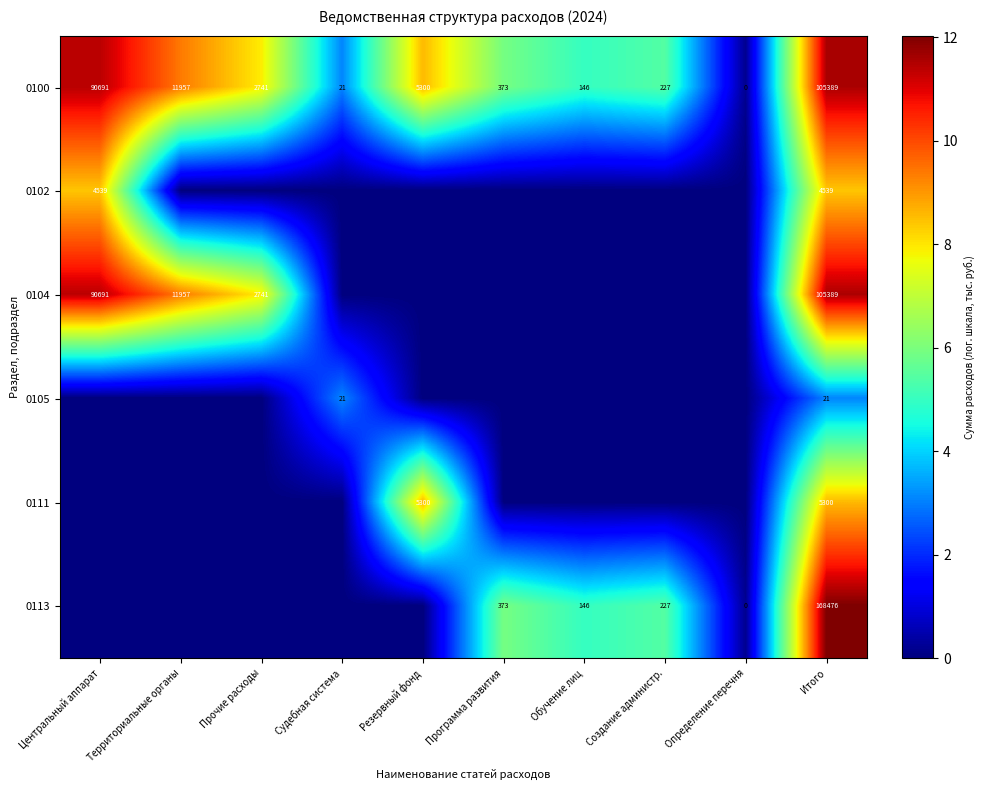

Is it true that 0100 equals 3931 at Прочие расходы?

False